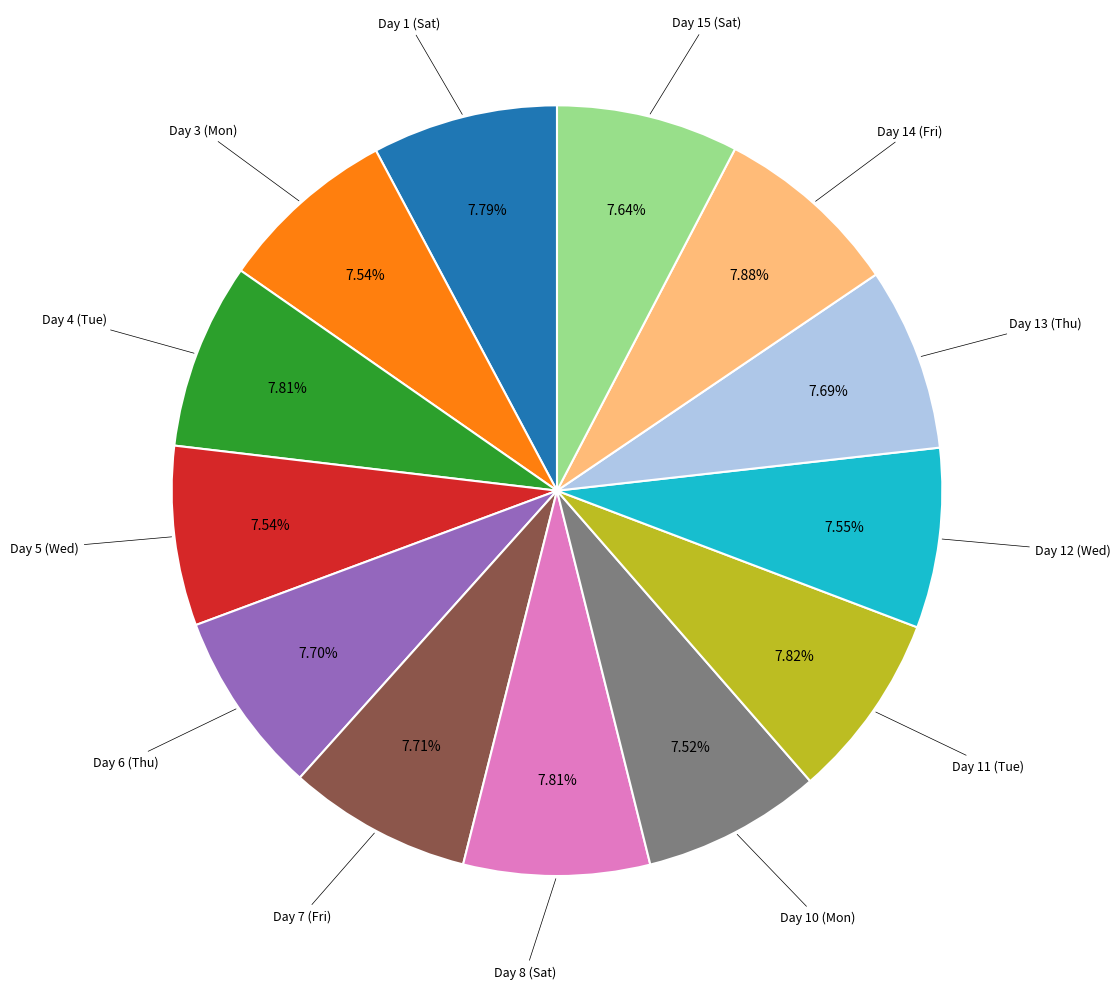

Does any single category account for the majority?

No